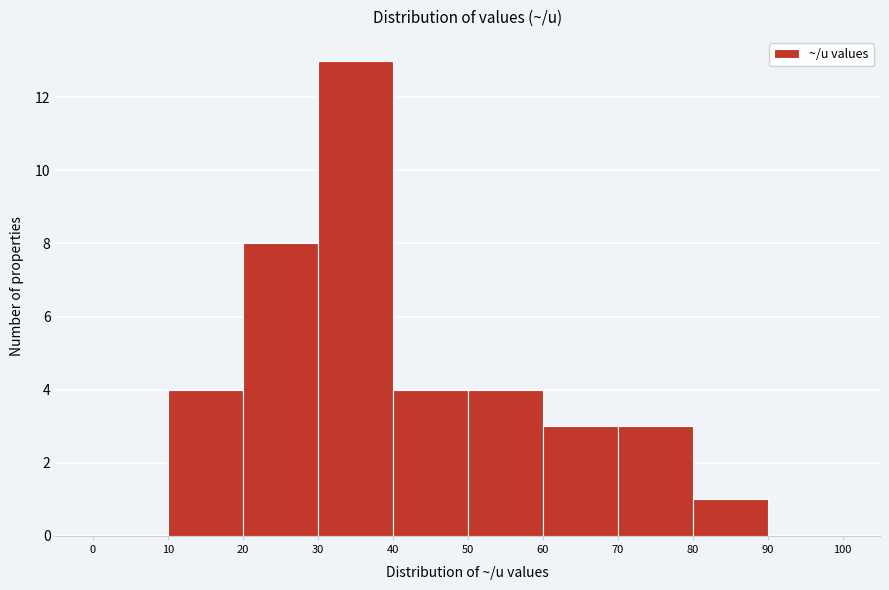

Reading left to right, transcribe this chart: for each bar, give the range it covers on the x-axis and its height. The values are not printed on the chart, so give them approximately, as read against the axis.

0 to 10: 0
10 to 20: 4
20 to 30: 8
30 to 40: 13
40 to 50: 4
50 to 60: 4
60 to 70: 3
70 to 80: 3
80 to 90: 1
90 to 100: 0